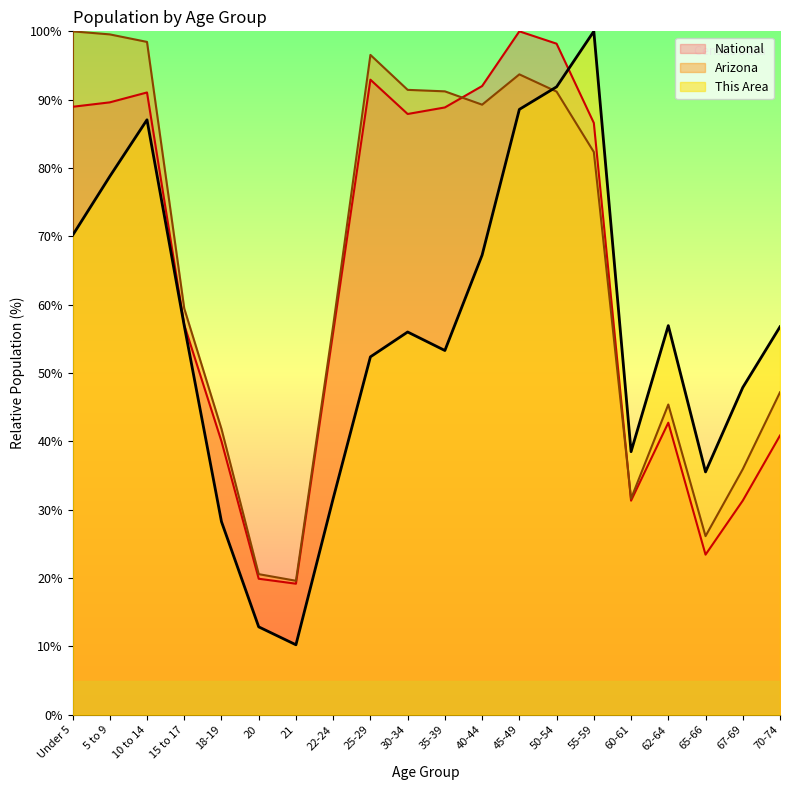

The value of This Area at 62-64 is 12.6. True or false?

False